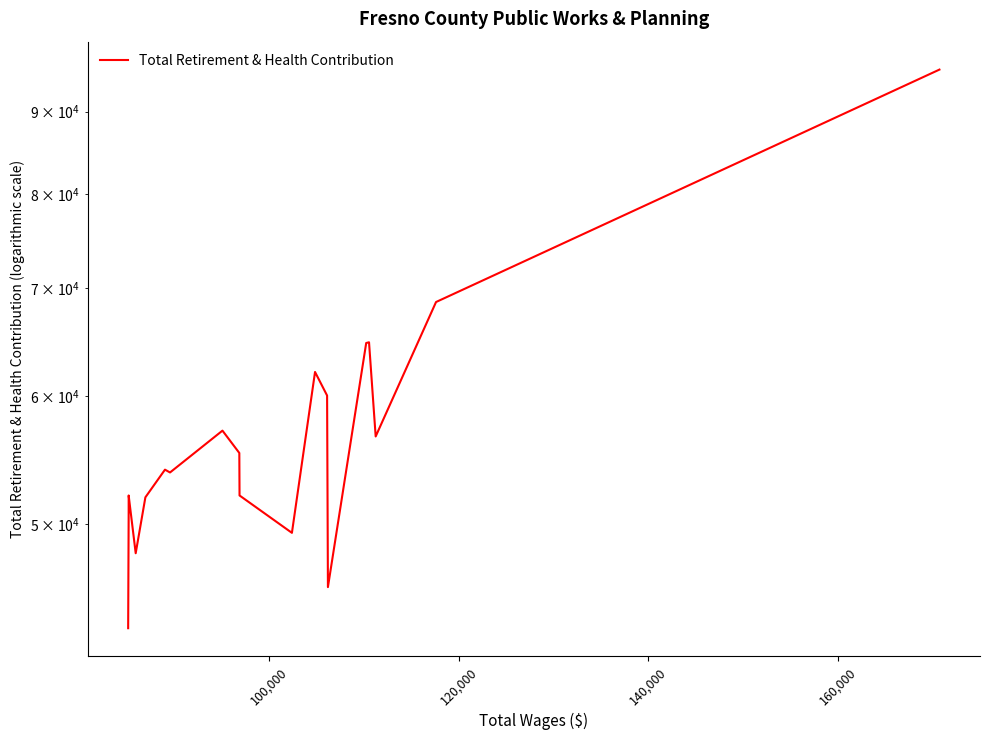

How many interior local peaks (higher than both neighbors) does the data have?

5